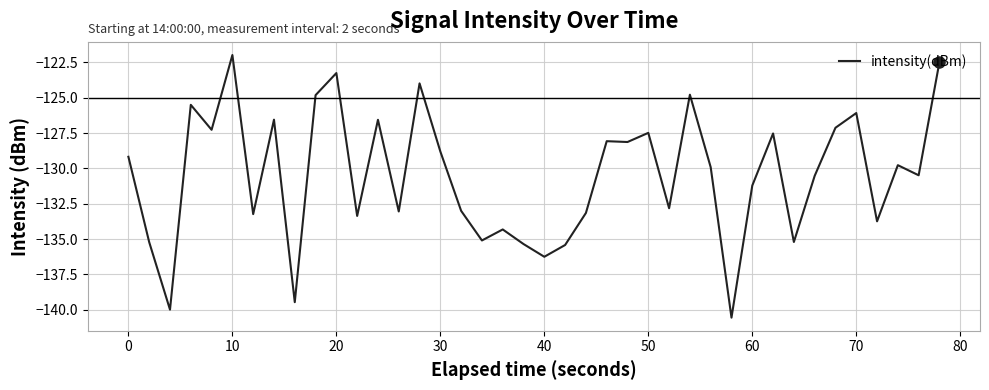

True or false: the data has more than 2 interior local peaks.

True